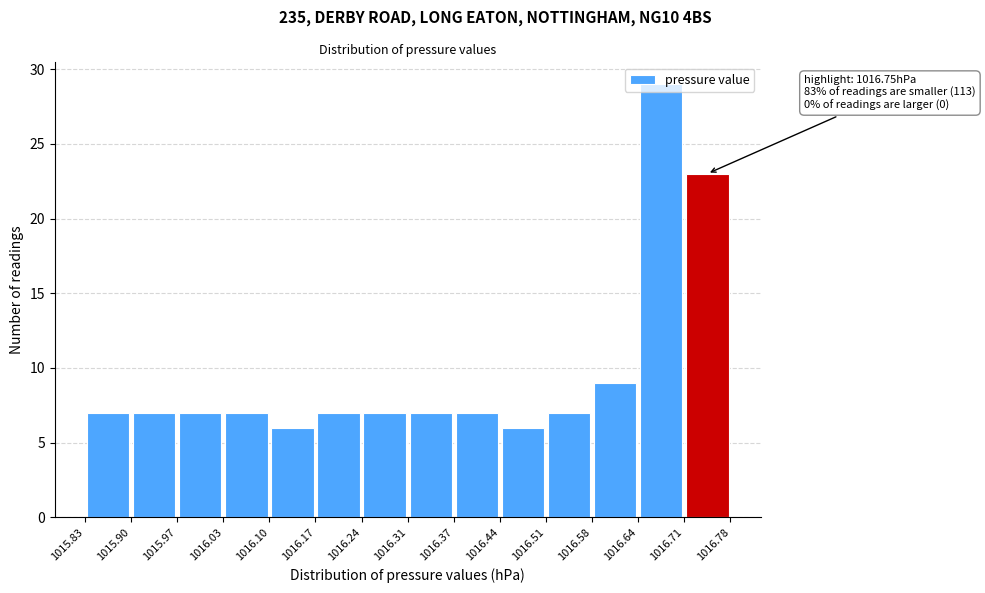

Over which range of the x-axis is the bar tallest?

1016.64 to 1016.71